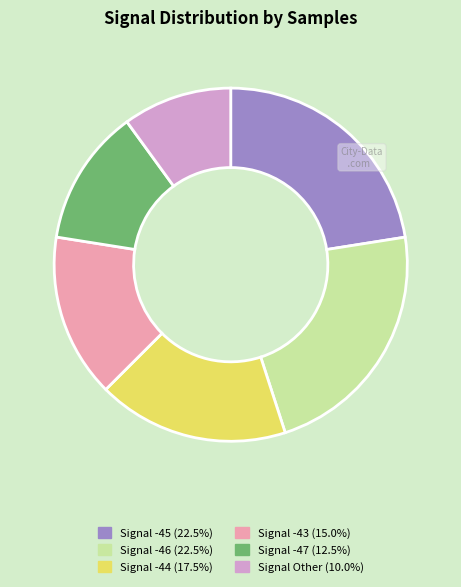

Is there a majority slice in this chart?

No